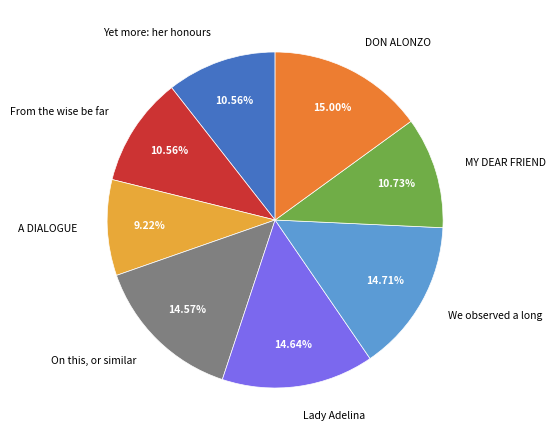

To the nearest percent, what is the difference between the largest and smallest slice percentages?

6%